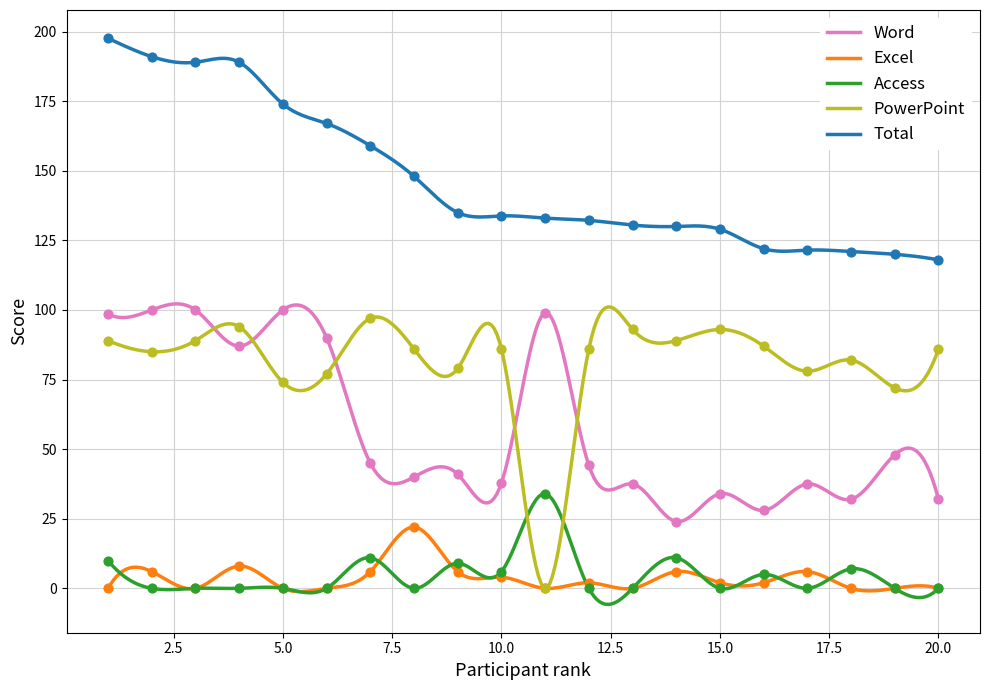

Which series has the widest spread of Y values?

PowerPoint